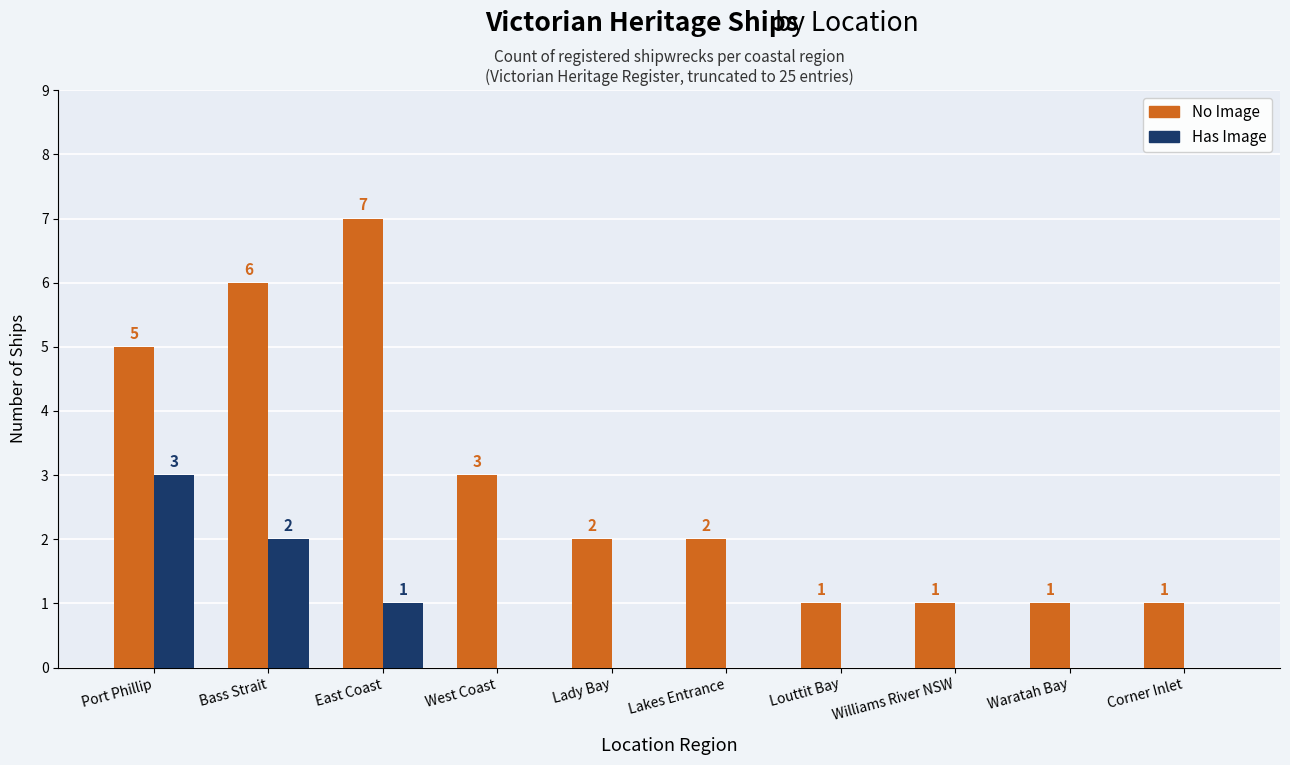

Reading left to right, transcribe all the data shown in this chart.

No Image: Port Phillip=5	Bass Strait=6	East Coast=7	West Coast=3	Lady Bay=2	Lakes Entrance=2	Louttit Bay=1	Williams River NSW=1	Waratah Bay=1	Corner Inlet=1
Has Image: Port Phillip=3	Bass Strait=2	East Coast=1	West Coast=0	Lady Bay=0	Lakes Entrance=0	Louttit Bay=0	Williams River NSW=0	Waratah Bay=0	Corner Inlet=0